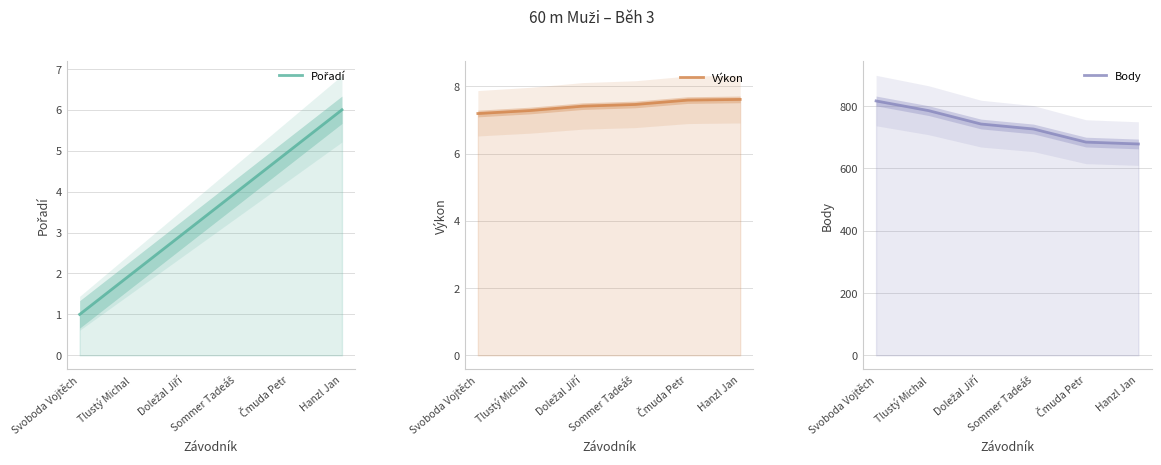

What is the sum of all Výkon values?

44.5